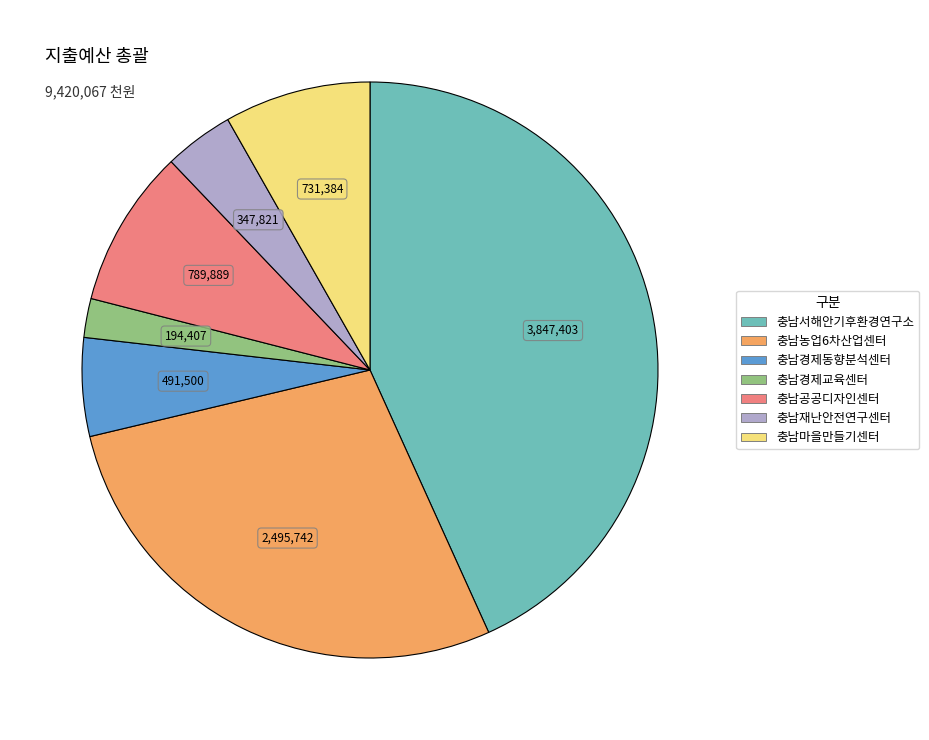

Count the number of slices in the pie.

7